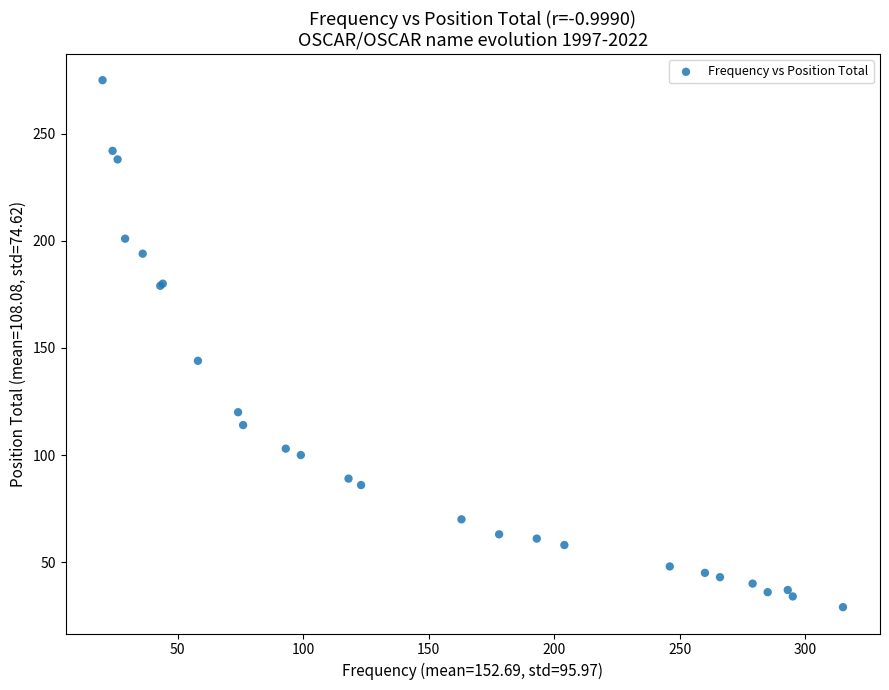

What Y value in the scatter plot is closest to 152?

144